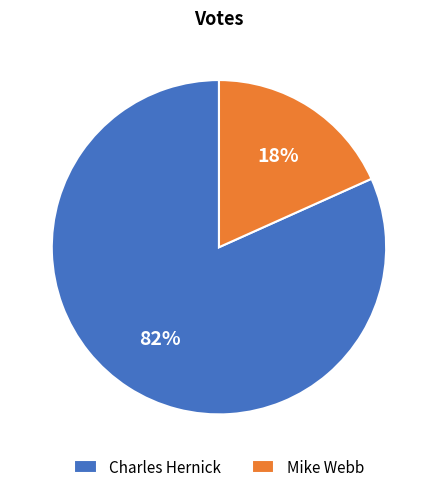

Which slice represents more than half of the pie?

Charles Hernick